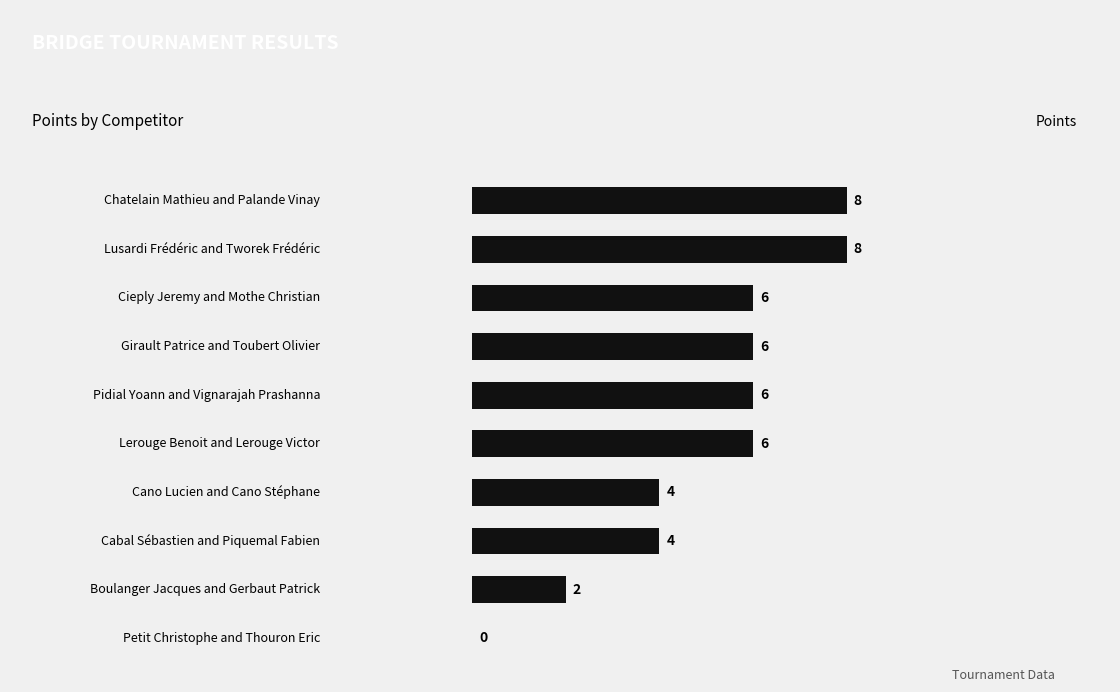

What is the greatest value displayed?

8